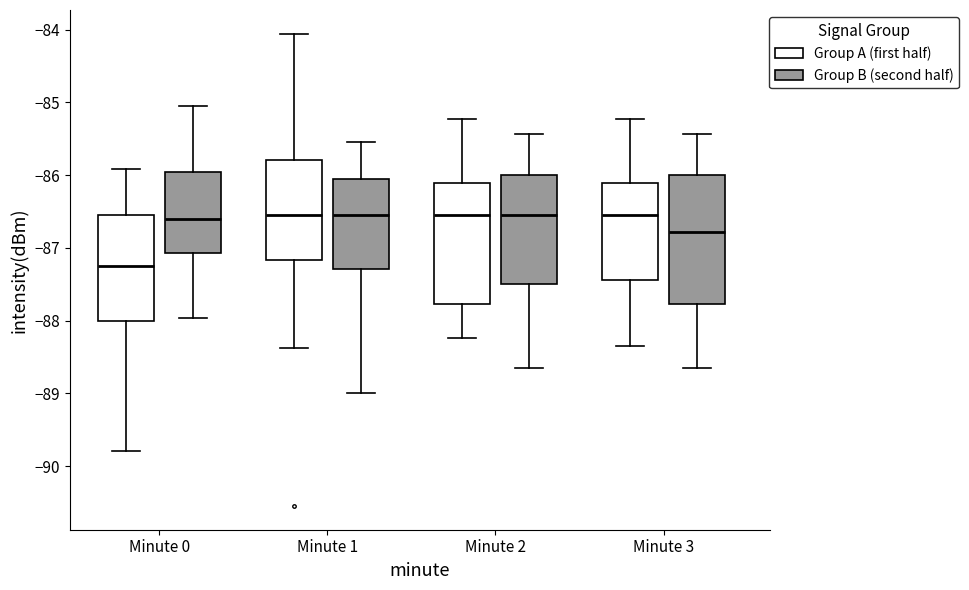

Where is the lower edge of the box for Minute 3 (Group B (second half)) on the y-axis? The values are not printed on the chart, so give them approximately, as read against the axis.

-87.8